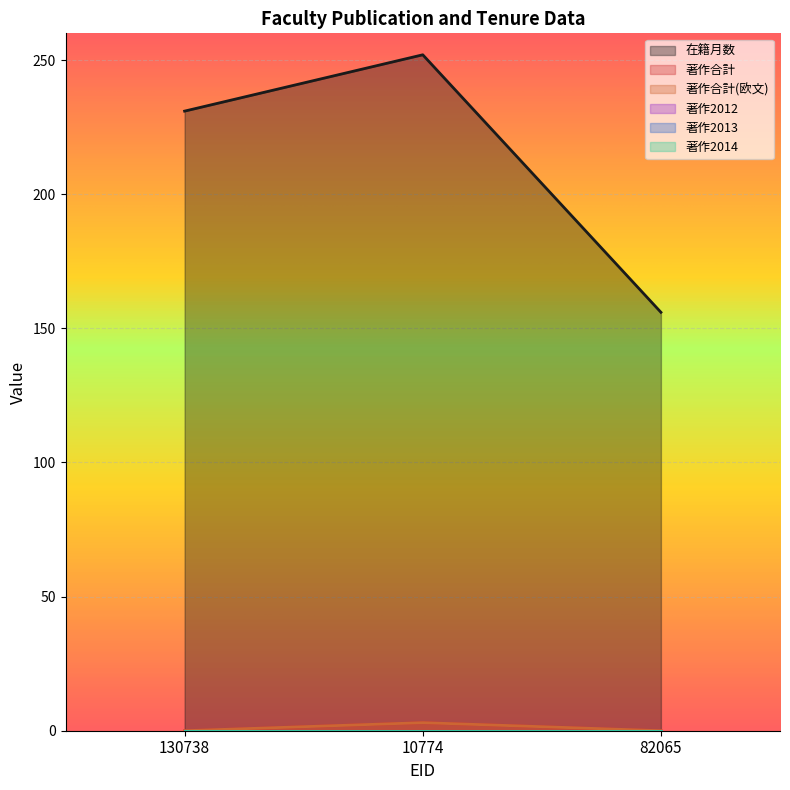

Between 82065 and 10774, which is larger?

10774